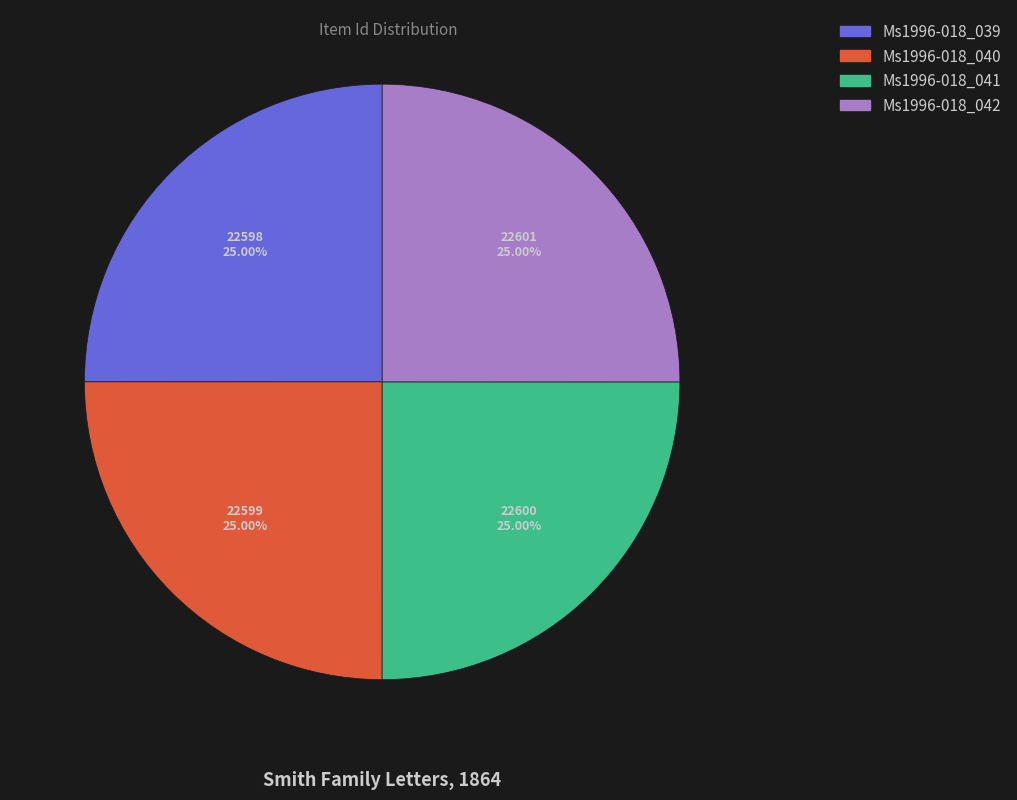

How much of the chart is everything except Ms1996-018_039?

75.0%